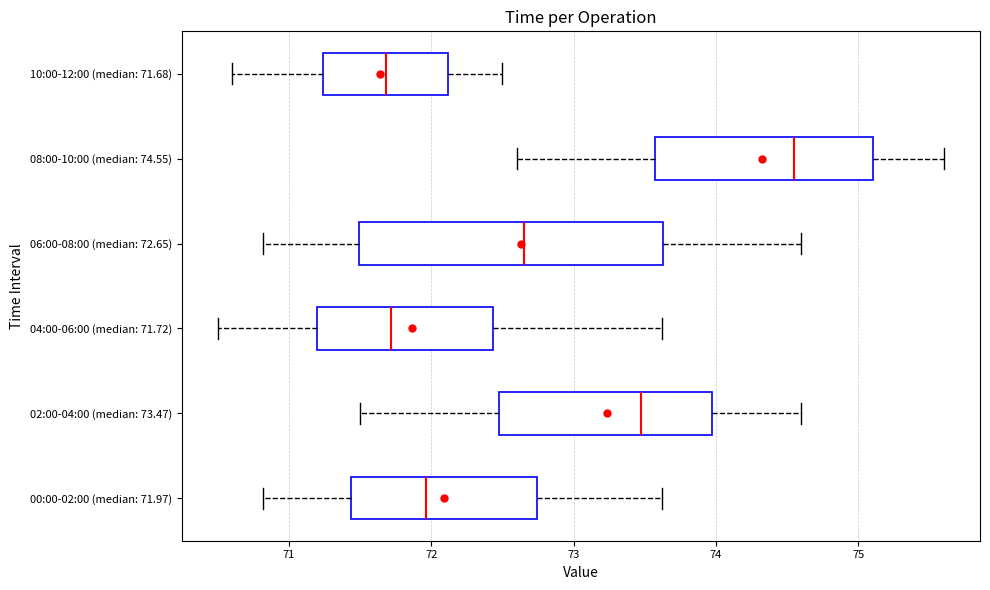

Where is the right edge of the box for 04:00-06:00 (median: 71.72) on the x-axis? The values are not printed on the chart, so give them approximately, as read against the axis.

72.4